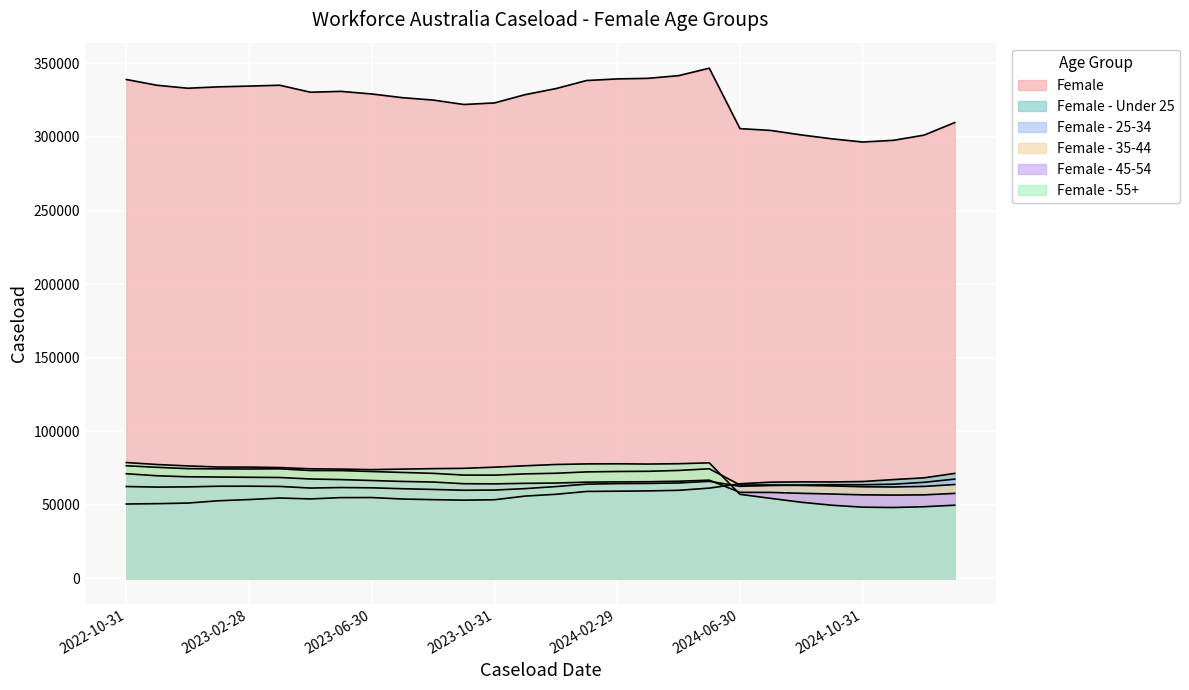

True or false: Female and Female - 35-44 intersect in this chart.

False